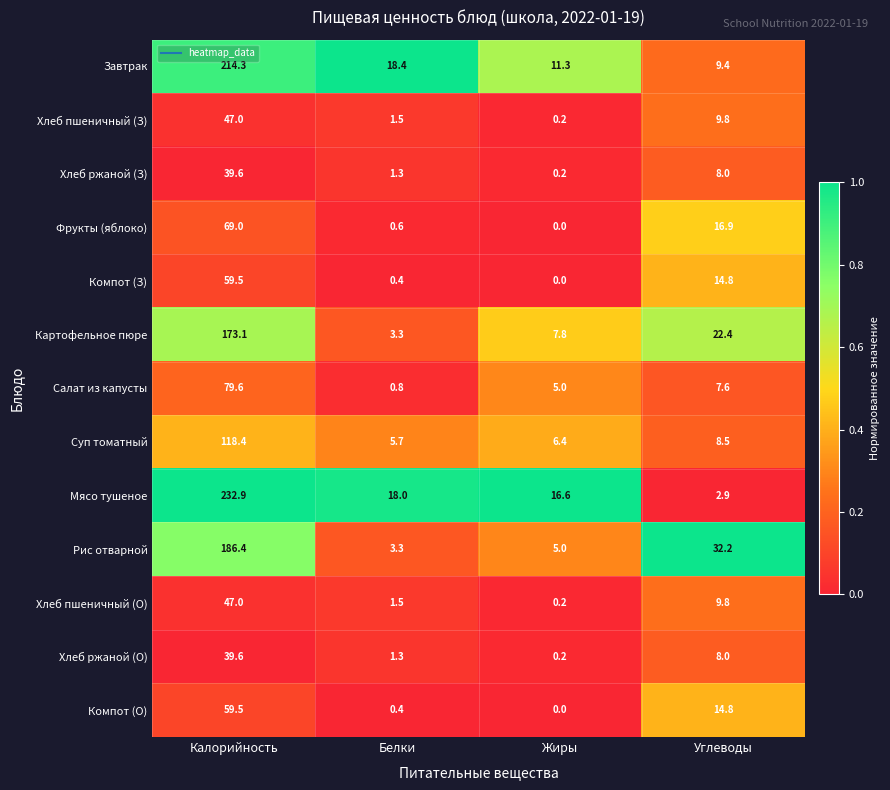

What is the greatest value displayed?

232.9